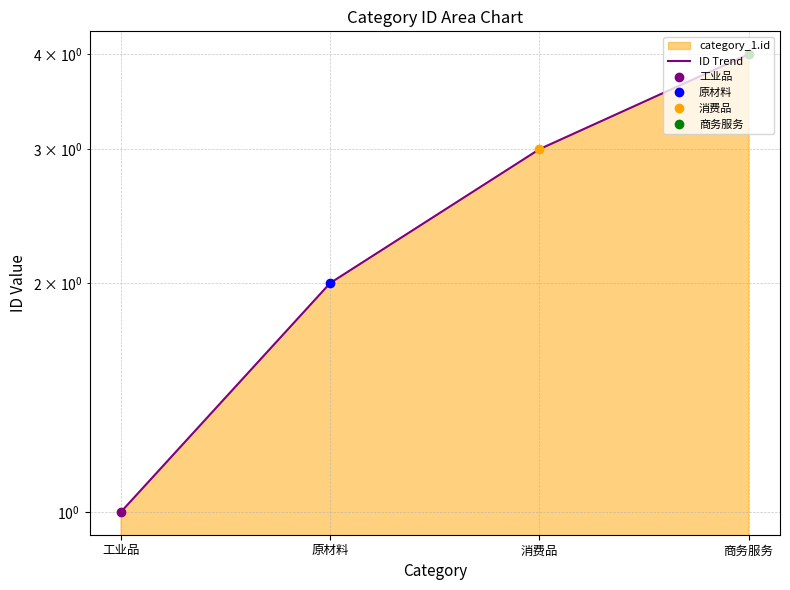

What is the sum of the values at 工业品 and 原材料?

3